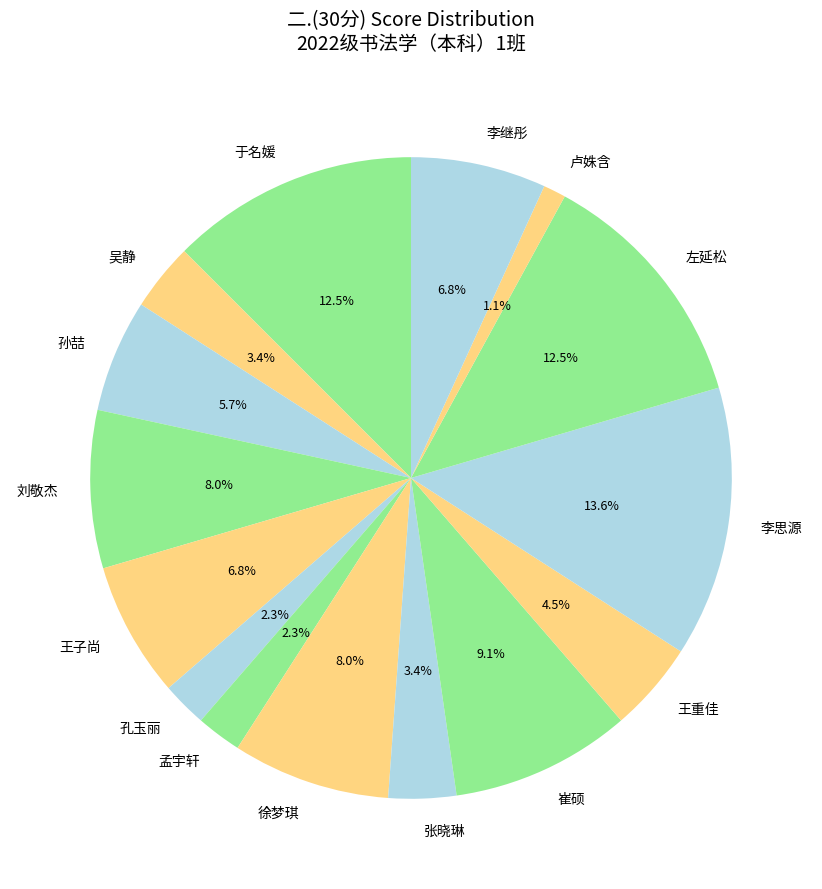

Which has a higher value, 刘敬杰 or 张晓琳?

刘敬杰